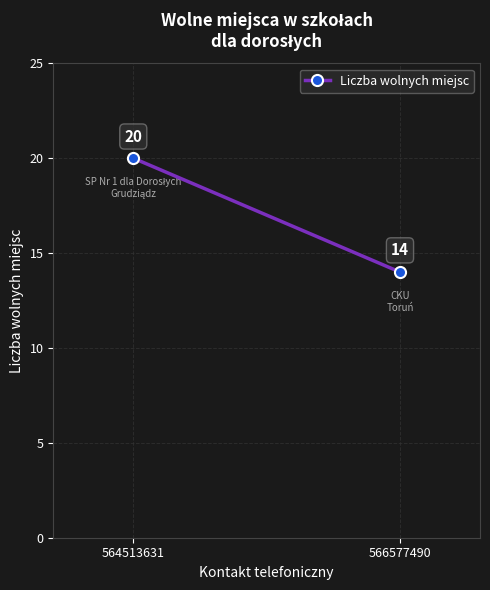

Reading right to left, list all the values displayed in this chart.

14	20